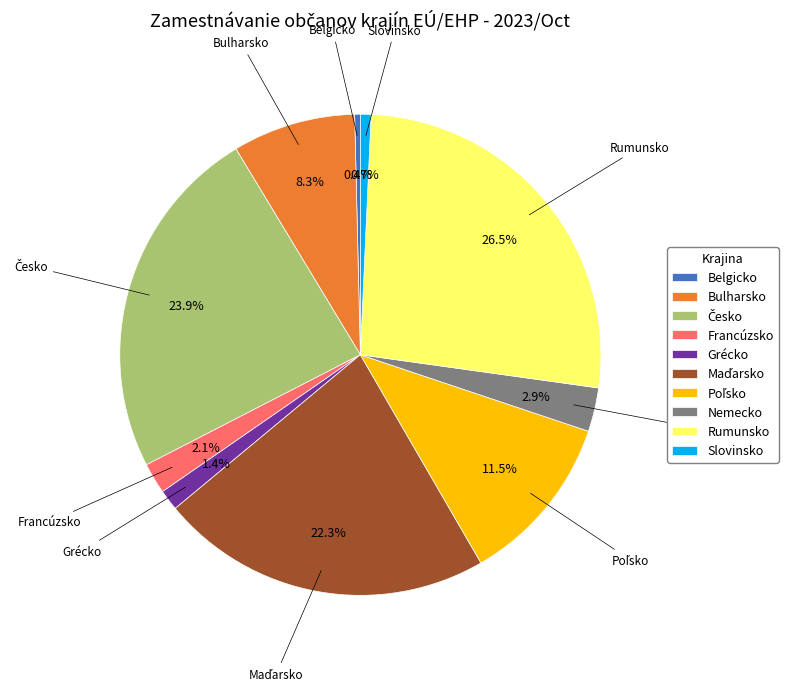

Approximately how many times larger is the value at Belgicko compared to Slovinsko?

0.5